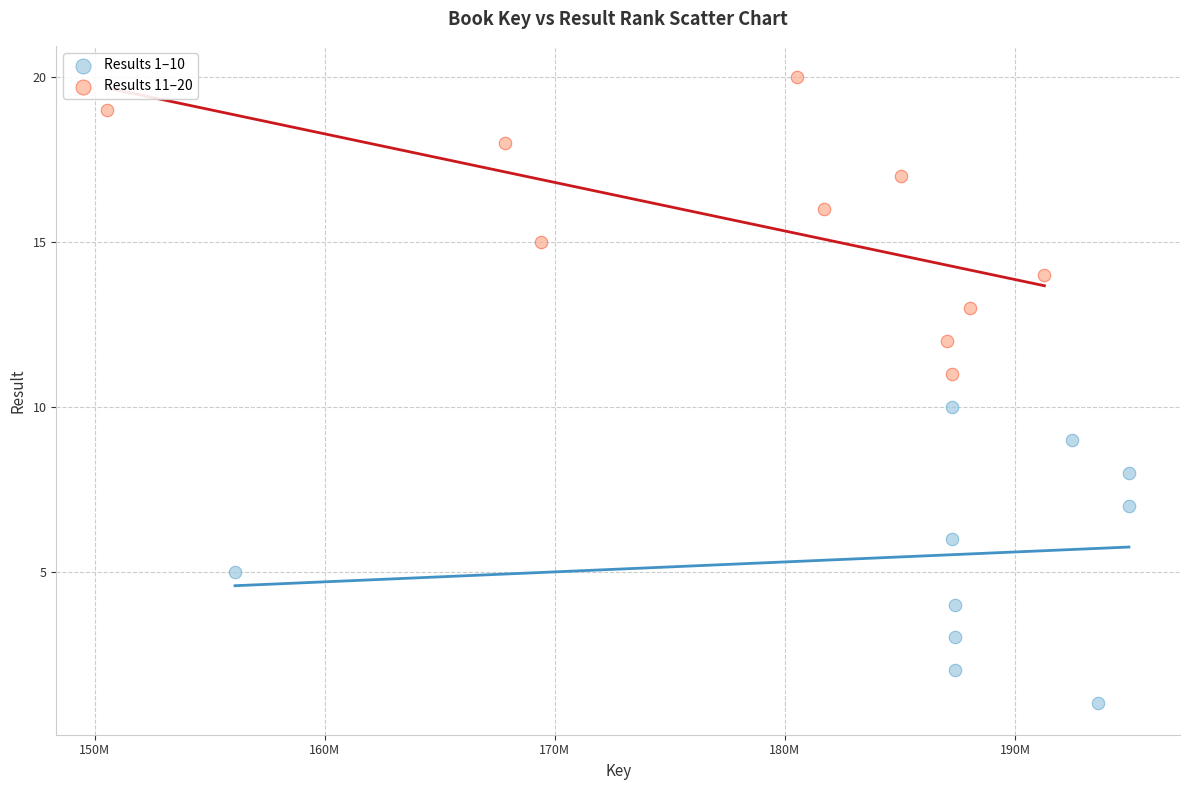

What are all the series names shown in the legend?

Results 1–10, Results 11–20